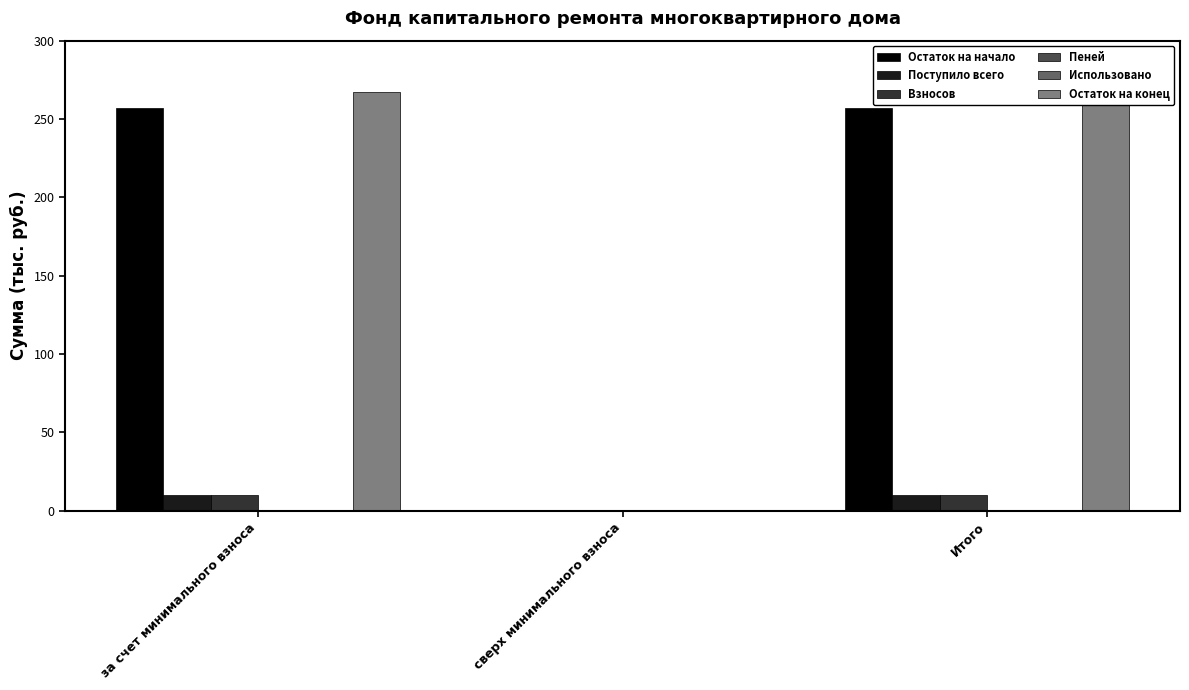

Which category has the lowest value across all series?

сверх минимального взноса